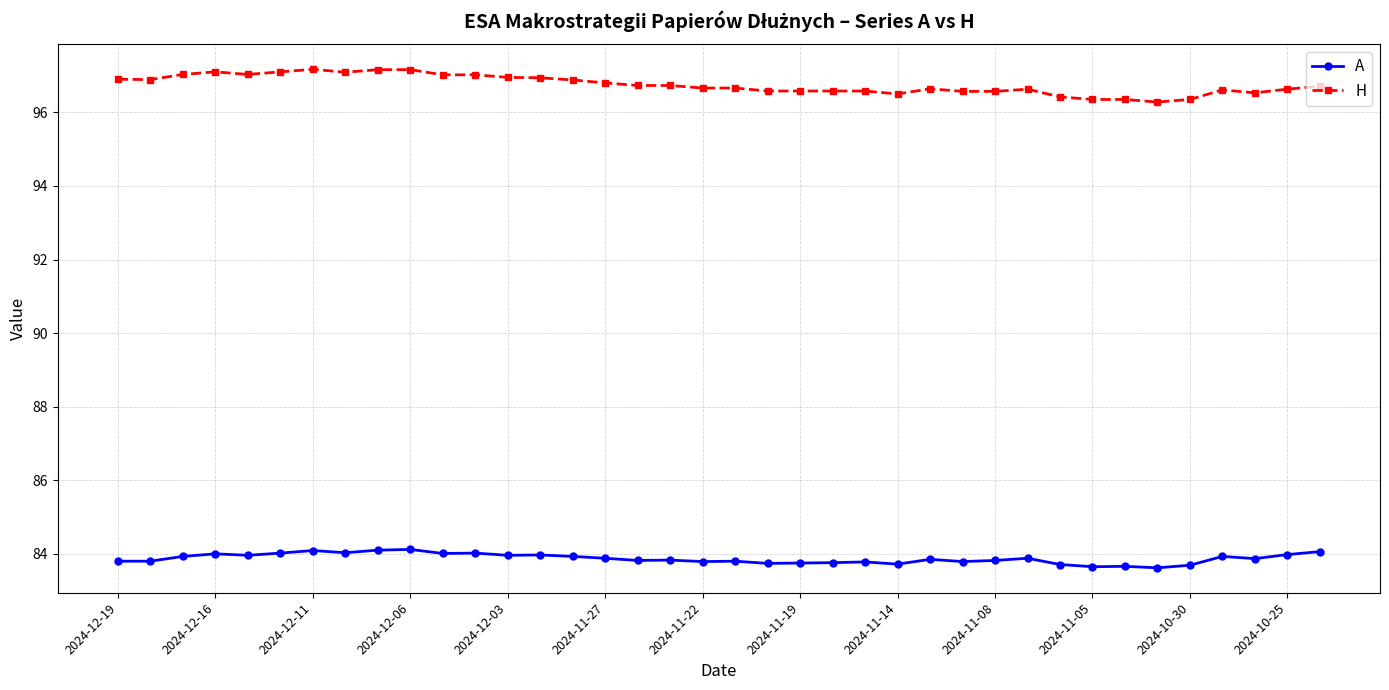

True or false: A and H intersect in this chart.

False